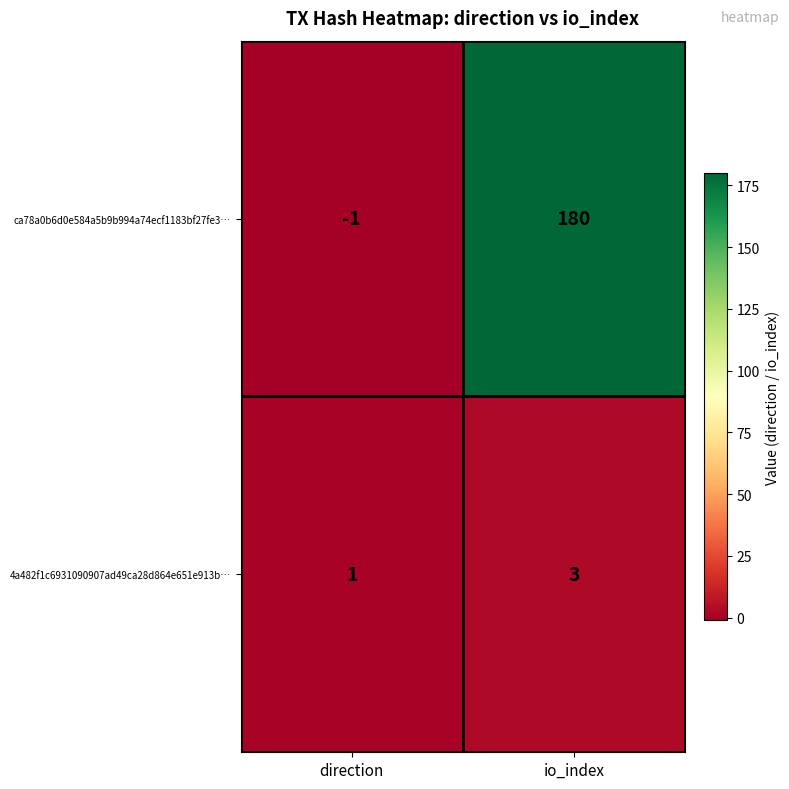

Between direction and io_index, which series saw the biggest shift?

ca78a0b6d0e584a5b9b994a74ecf1183bf27fe3…